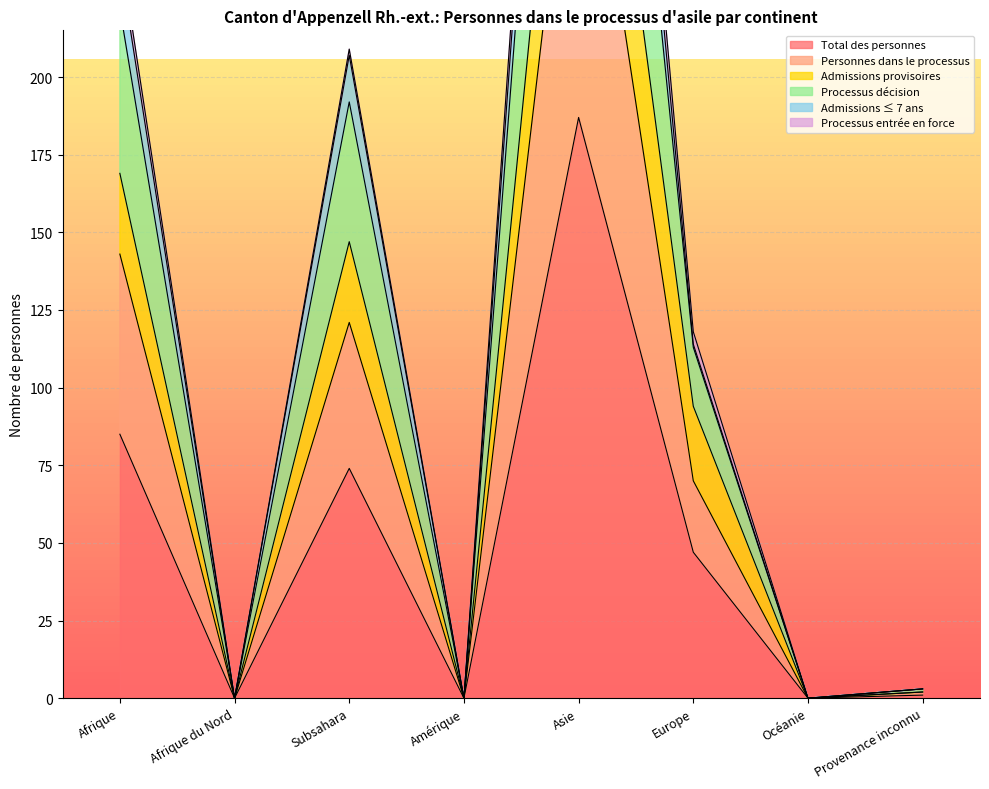

At which label is Total des personnes closest to 93?

Afrique